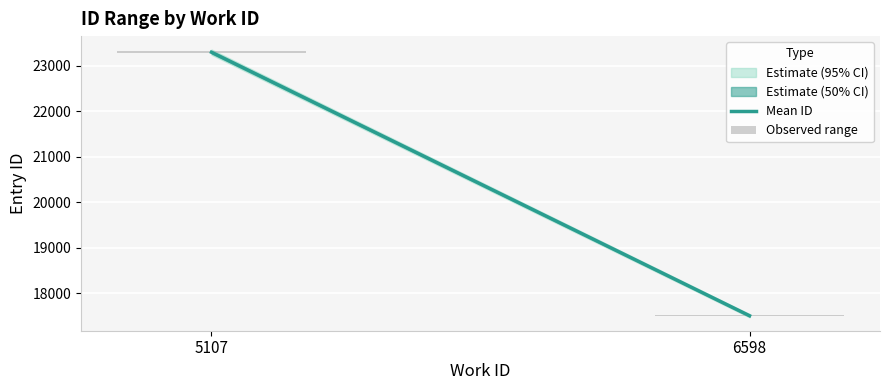

What is the value of the Mean ID bar at the 2nd from the left?

17504.0